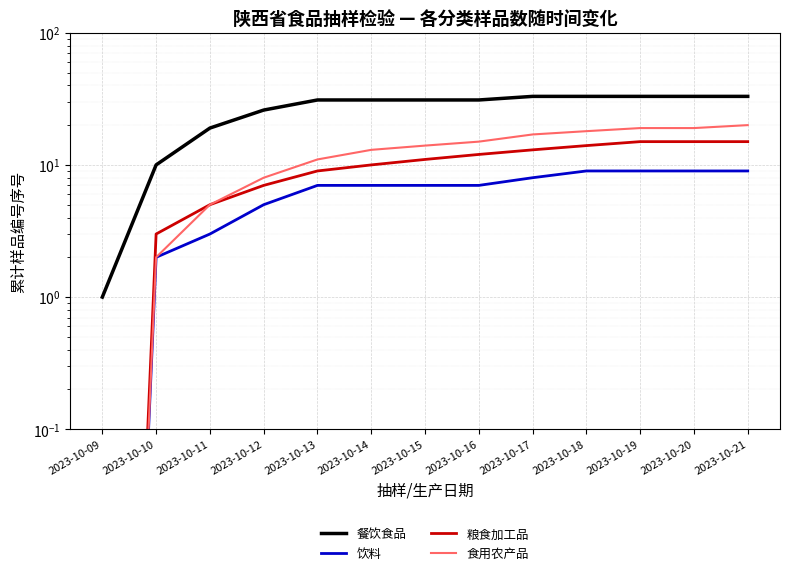

True or false: 粮食加工品 has a value of 10.0 at 2023-10-14.

True